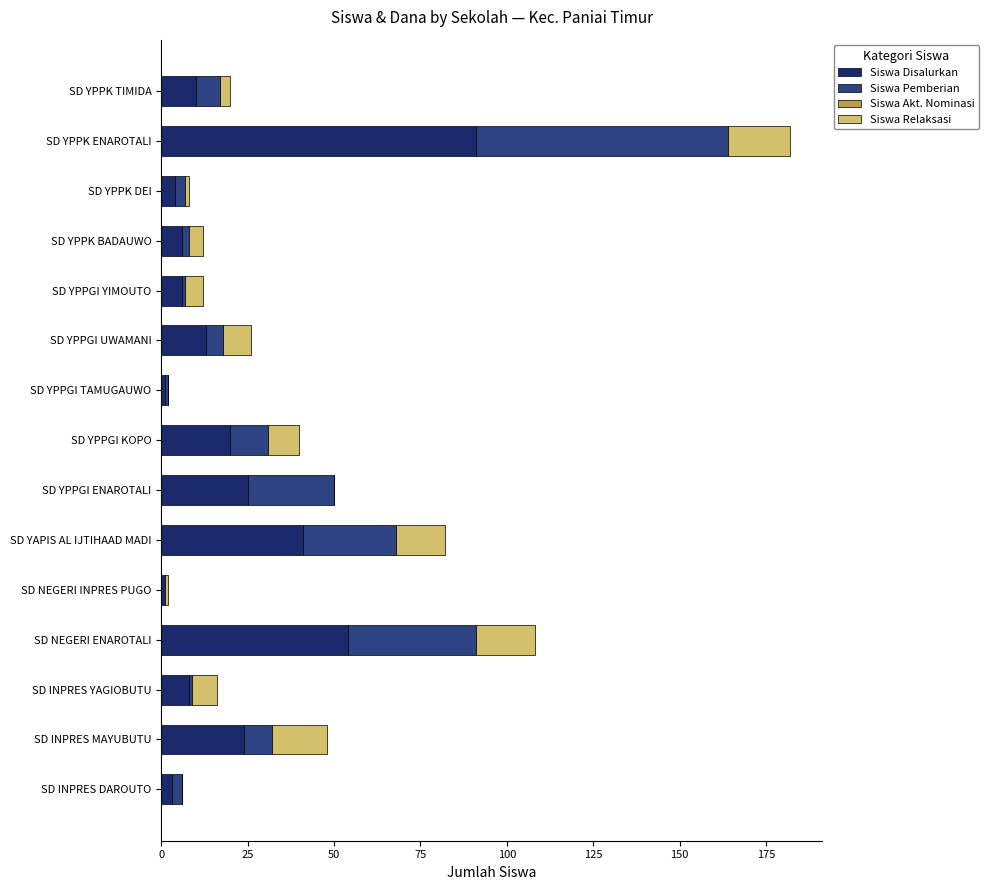

How many distinct data groups are displayed?

3